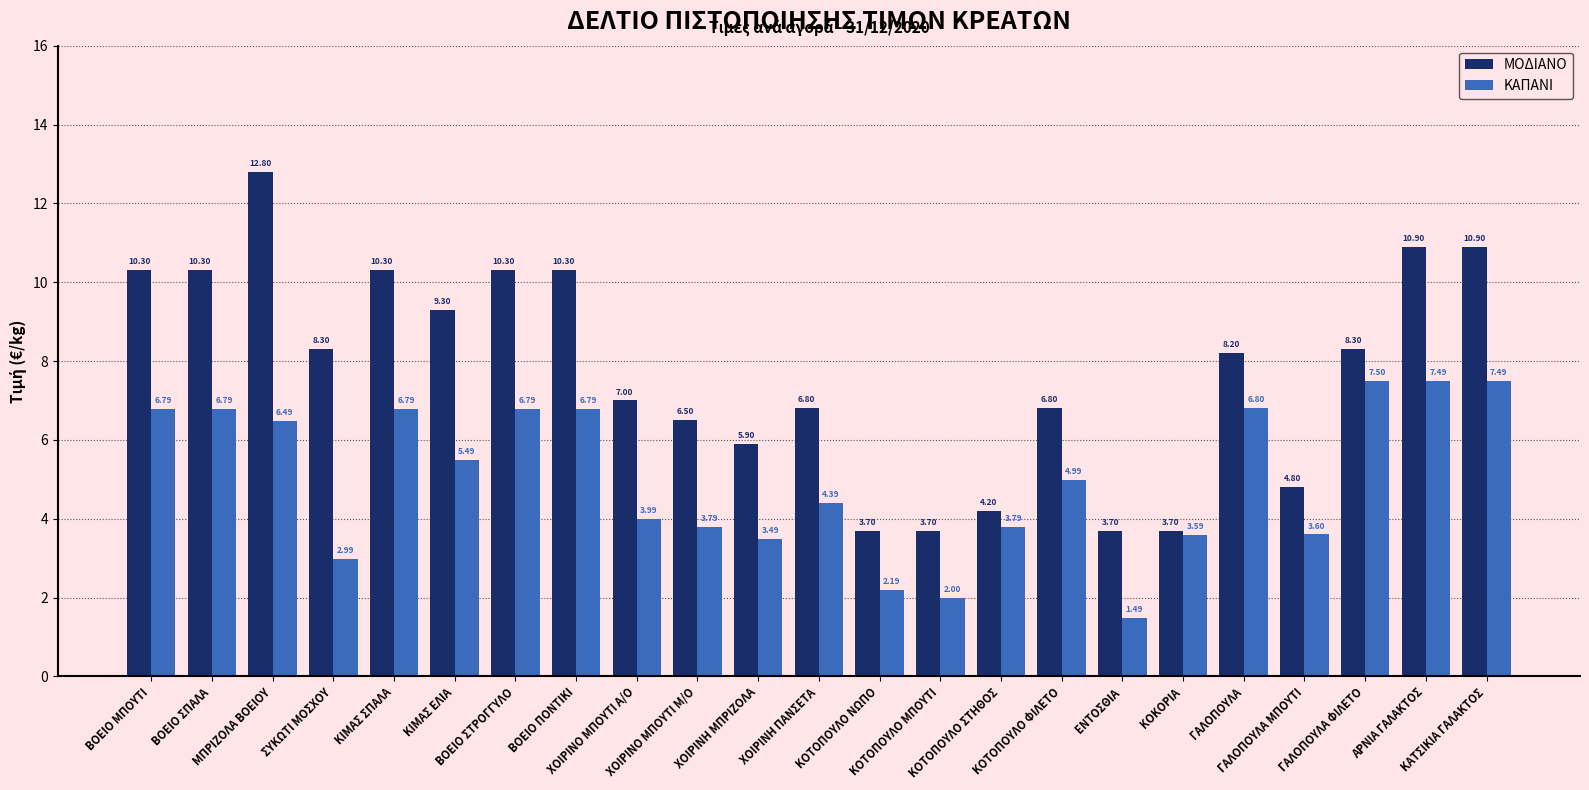

What is the average value of the ΚΑΠΑΝΙ series?

5.0